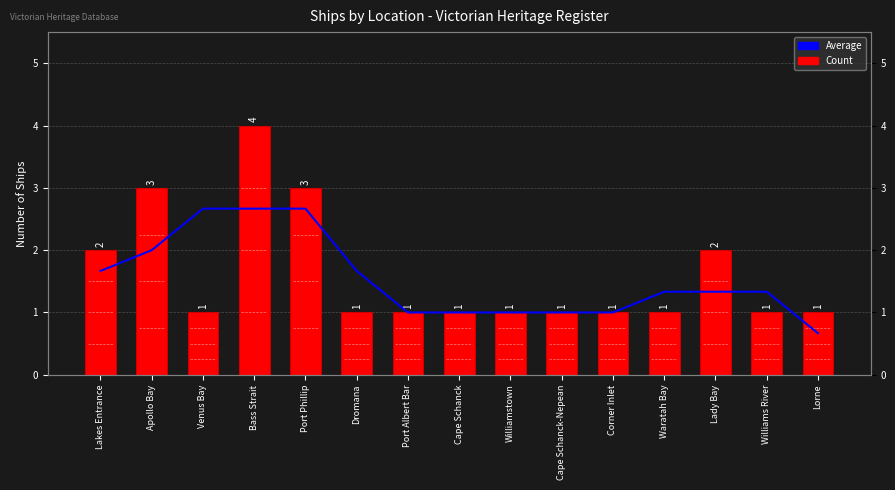

The value of Average at Waratah Bay is 0.9. True or false?

False